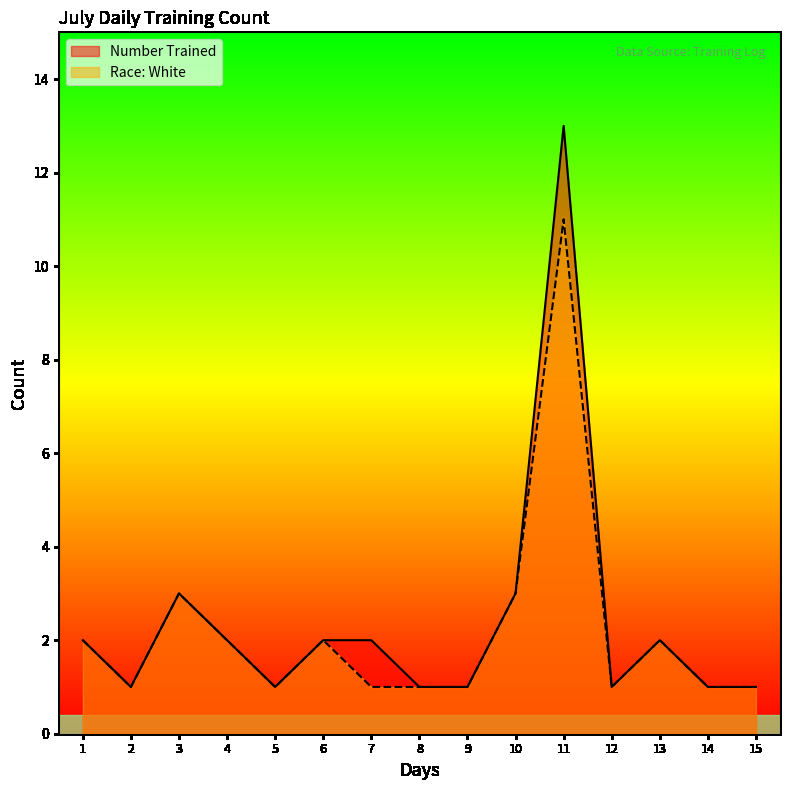

True or false: Number Trained and Race: White intersect in this chart.

False